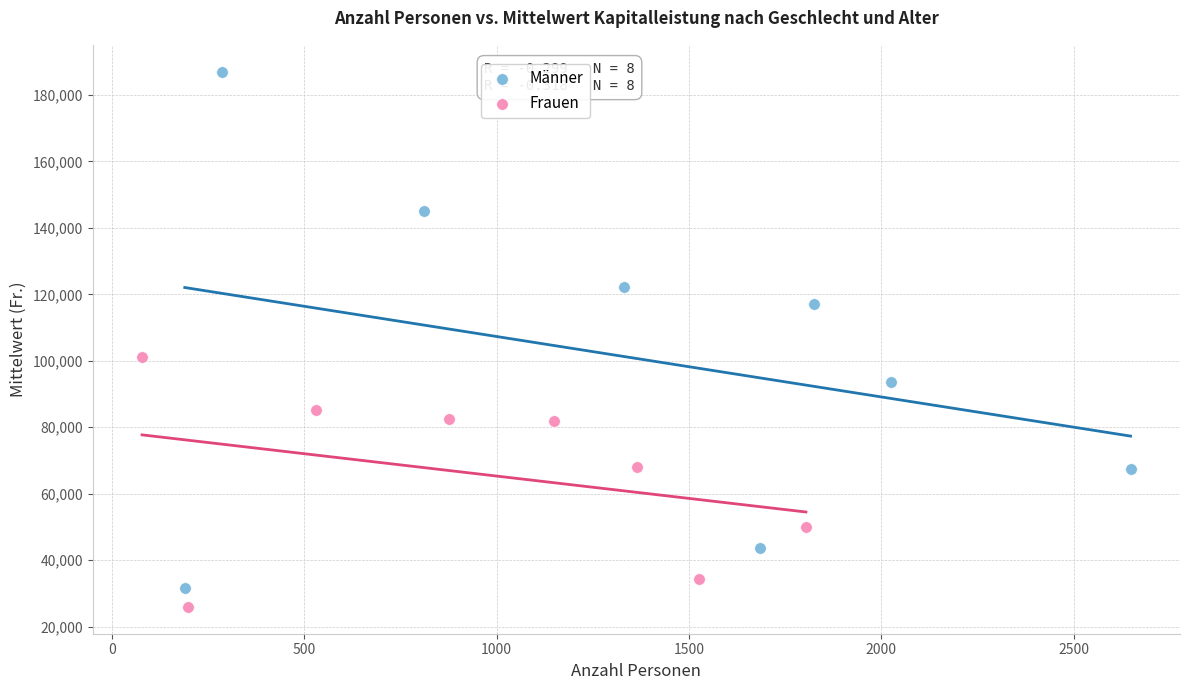

Which series has the widest spread of Y values?

Männer